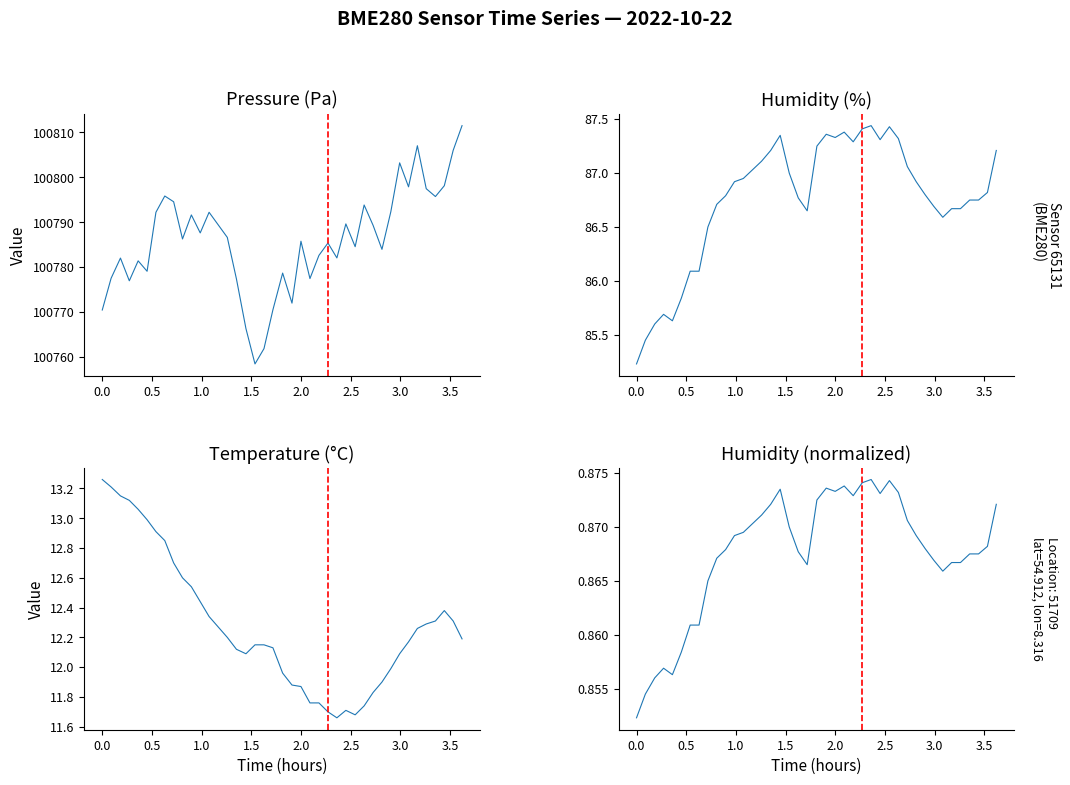

What is the maximum value for pressure?

100811.5